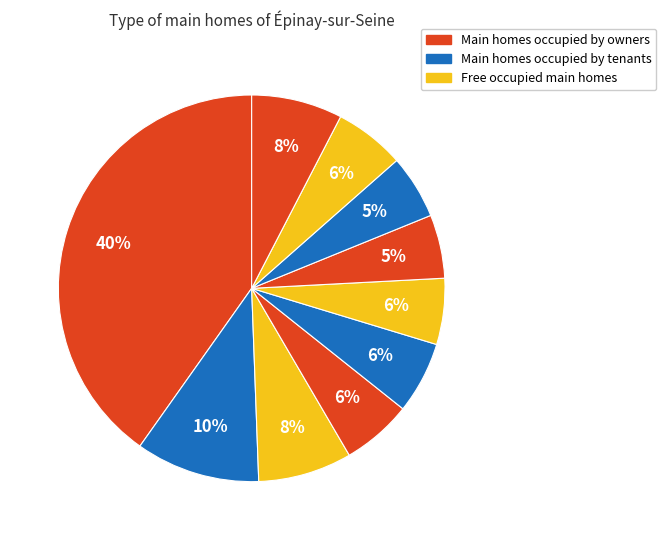

Which slice is the largest?

pct05